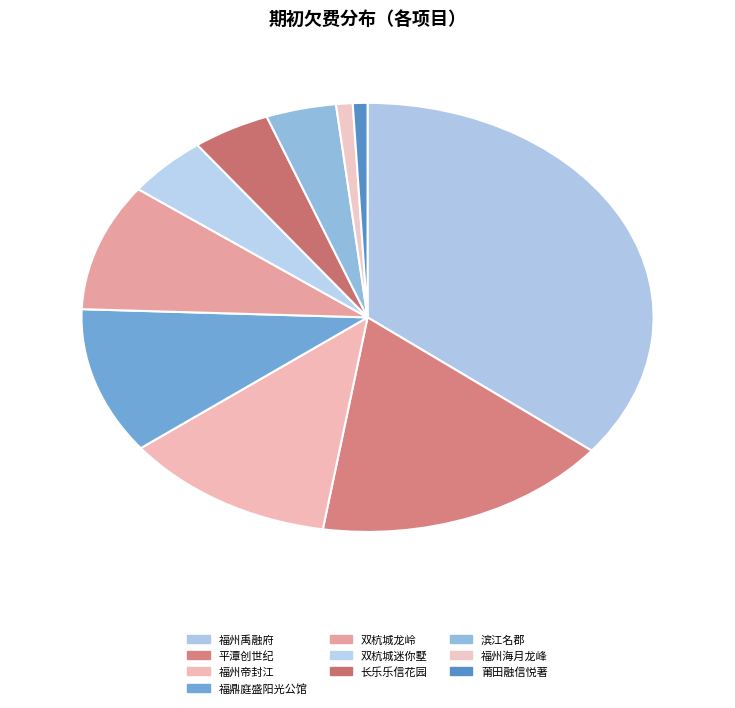

Which category has the biggest portion of the pie?

福州禹融府